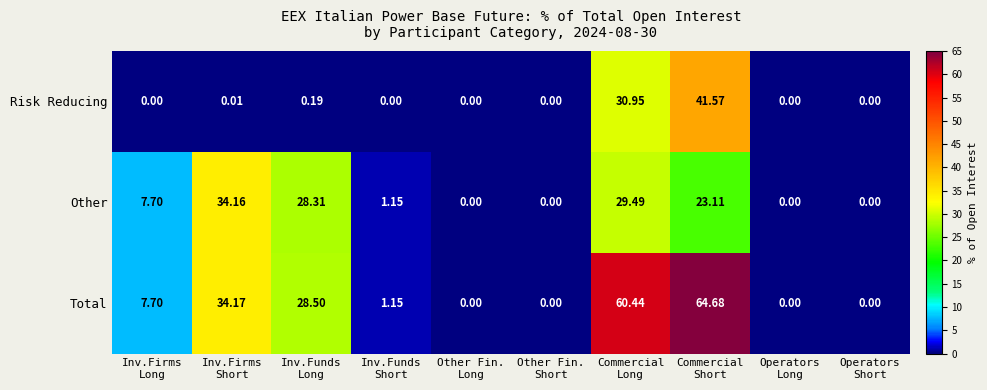

Which series has the largest range (max minus min)?

Total